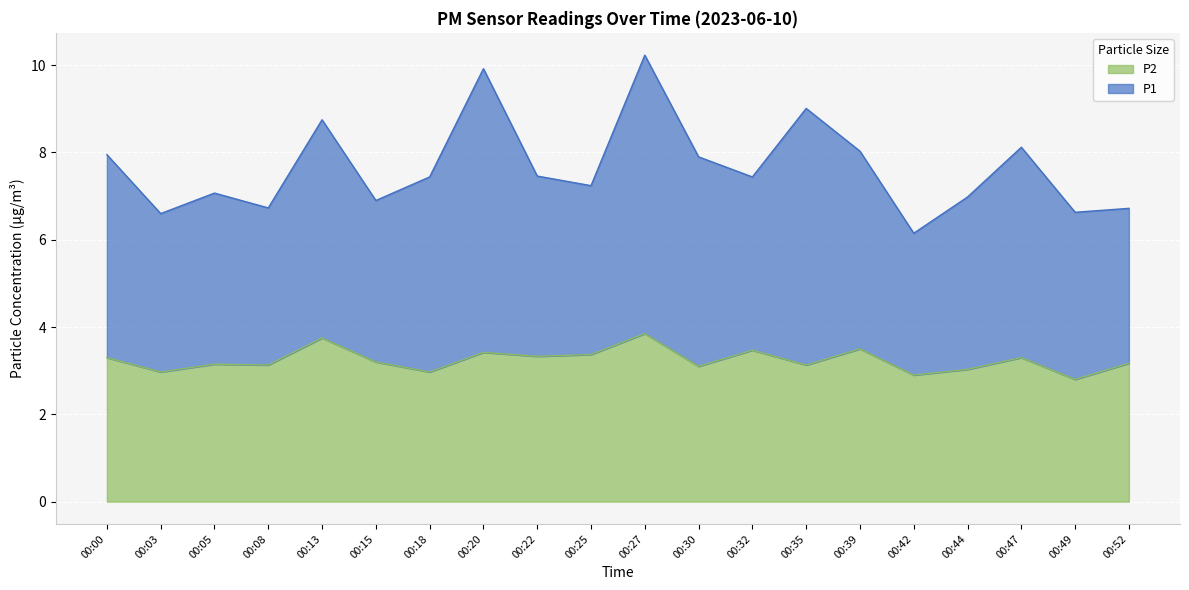

Reading left to right, extract all data points from this chart.

3.3	3.0	3.1	3.1	3.8	3.2	3.0	3.4	3.3	3.4	3.9	3.1	3.5	3.1	3.5	2.9	3.0	3.3	2.8	3.2